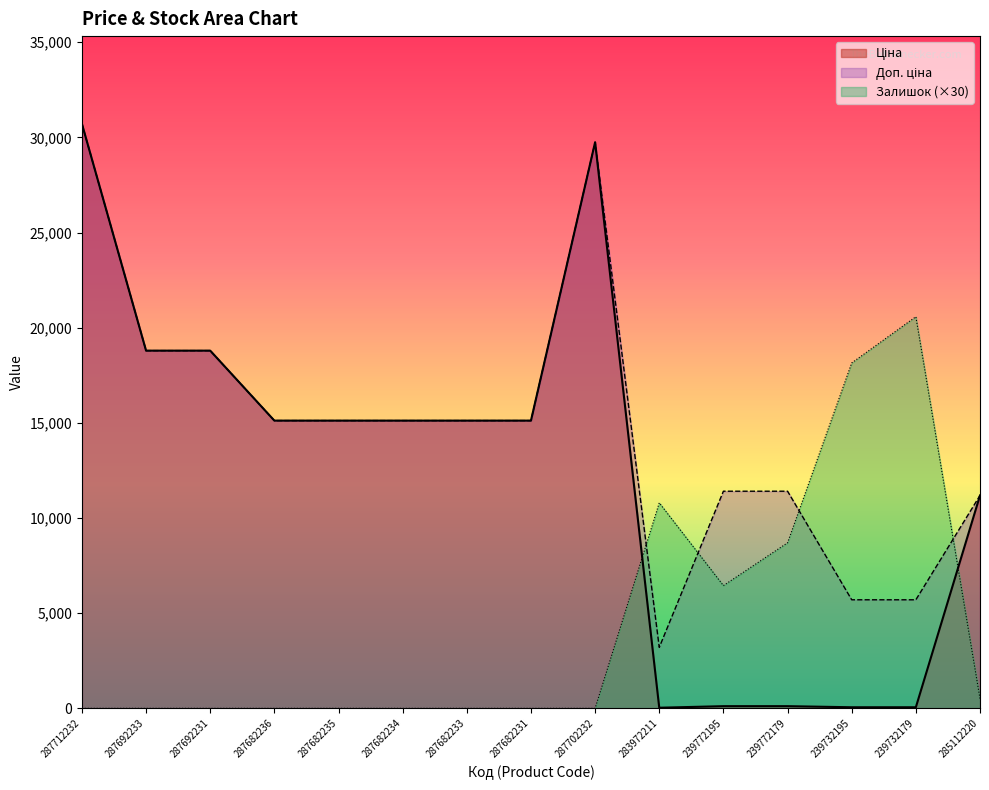

True or false: Доп. ціна and Залишок intersect in this chart.

True